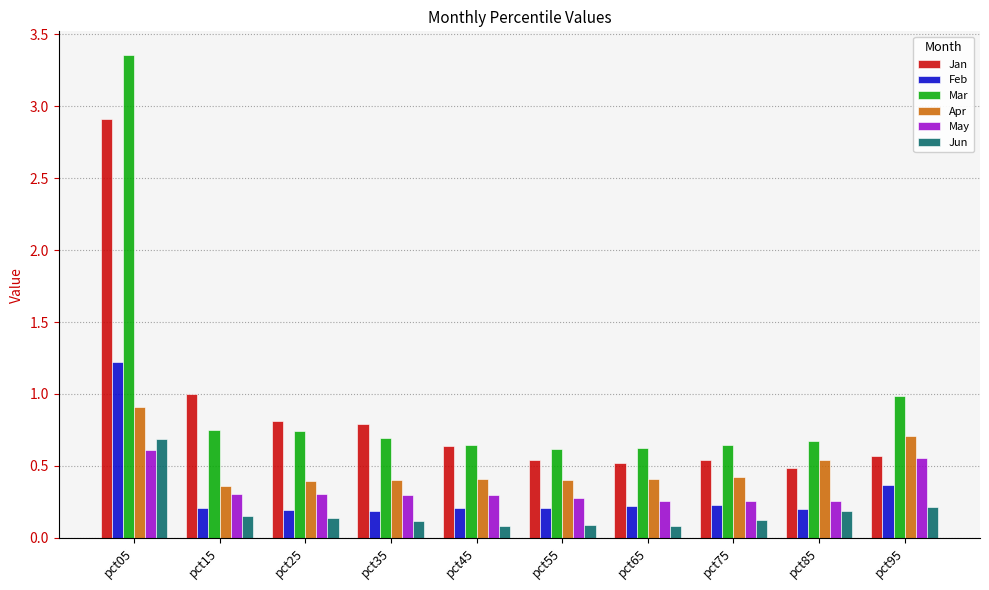

At how many categories does at least one series exceed 3?

1